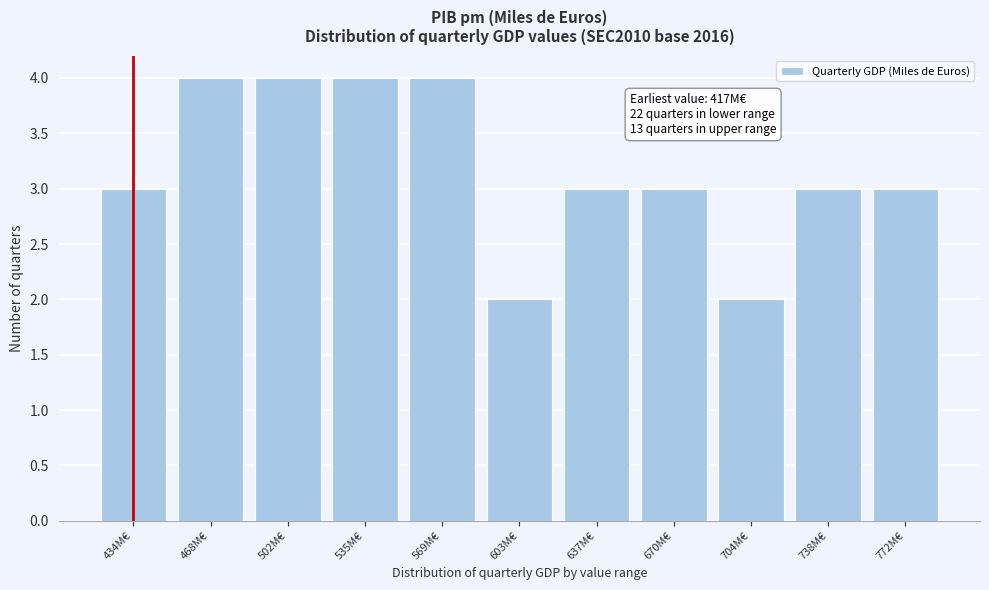

Reading right to left, what are all the values shown in this chart?

772M€=3	738M€=3	704M€=2	670M€=3	637M€=3	603M€=2	569M€=4	535M€=4	502M€=4	468M€=4	434M€=3